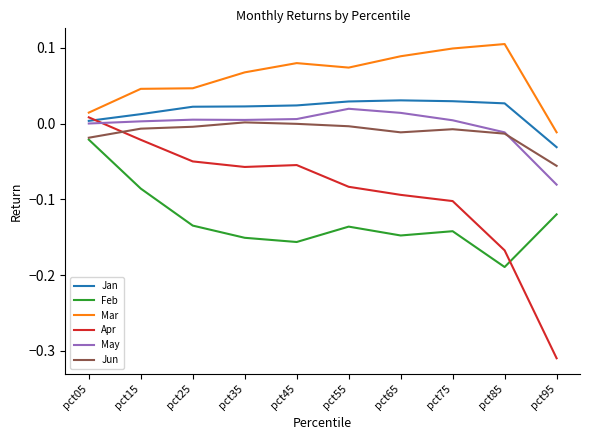

What is the difference between the maximum and minimum values in the Apr series?

0.3